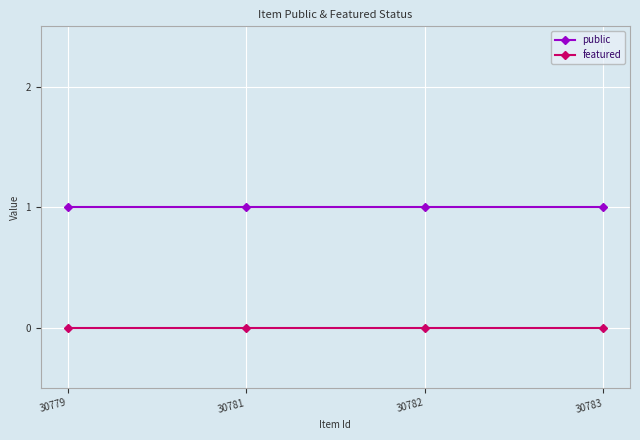

Rank the series at 30783 from highest to lowest value.

public, featured